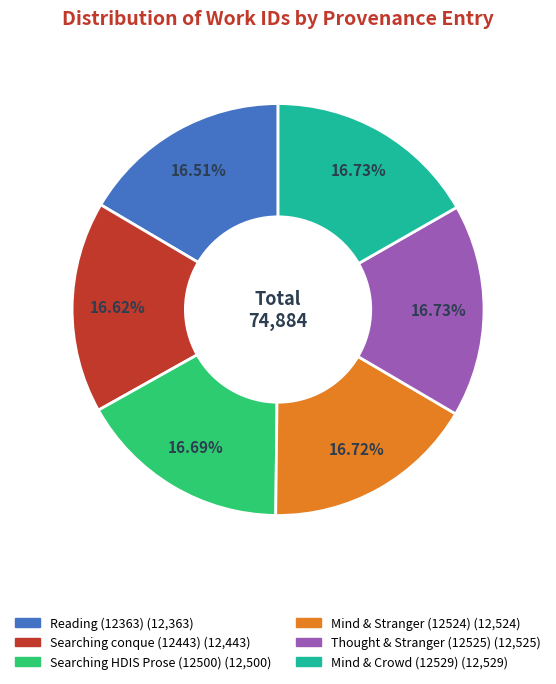

Is there any slice that represents more than half of the pie?

No